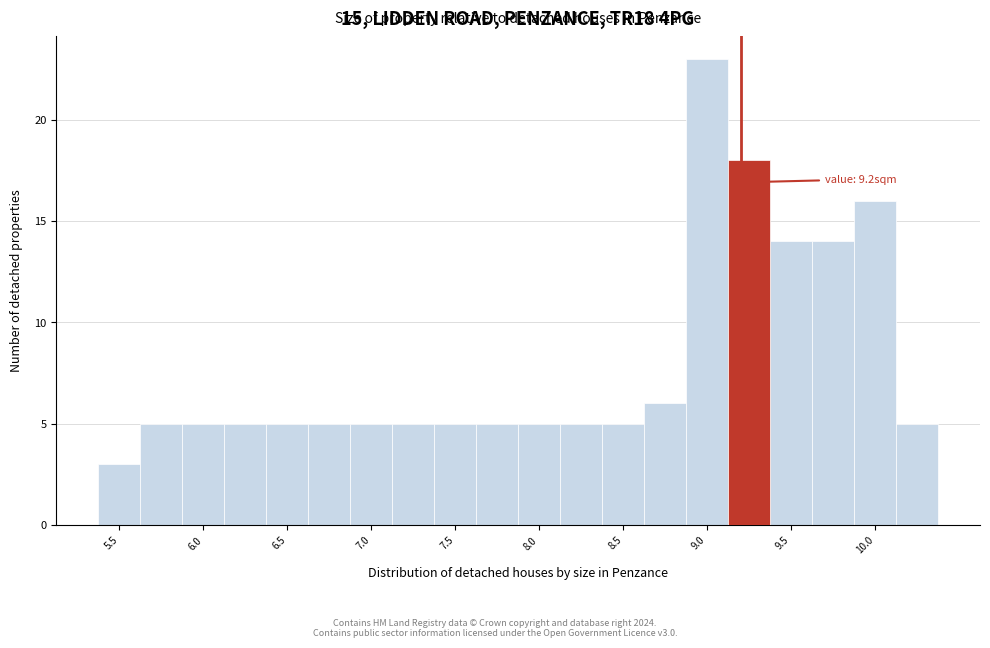

Over which range of the x-axis is the bar tallest?

8.875 to 9.125